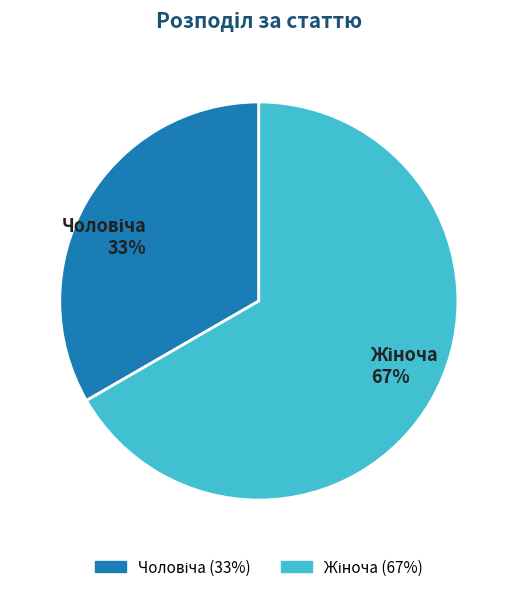

To the nearest percent, what is the average slice percentage?

50%